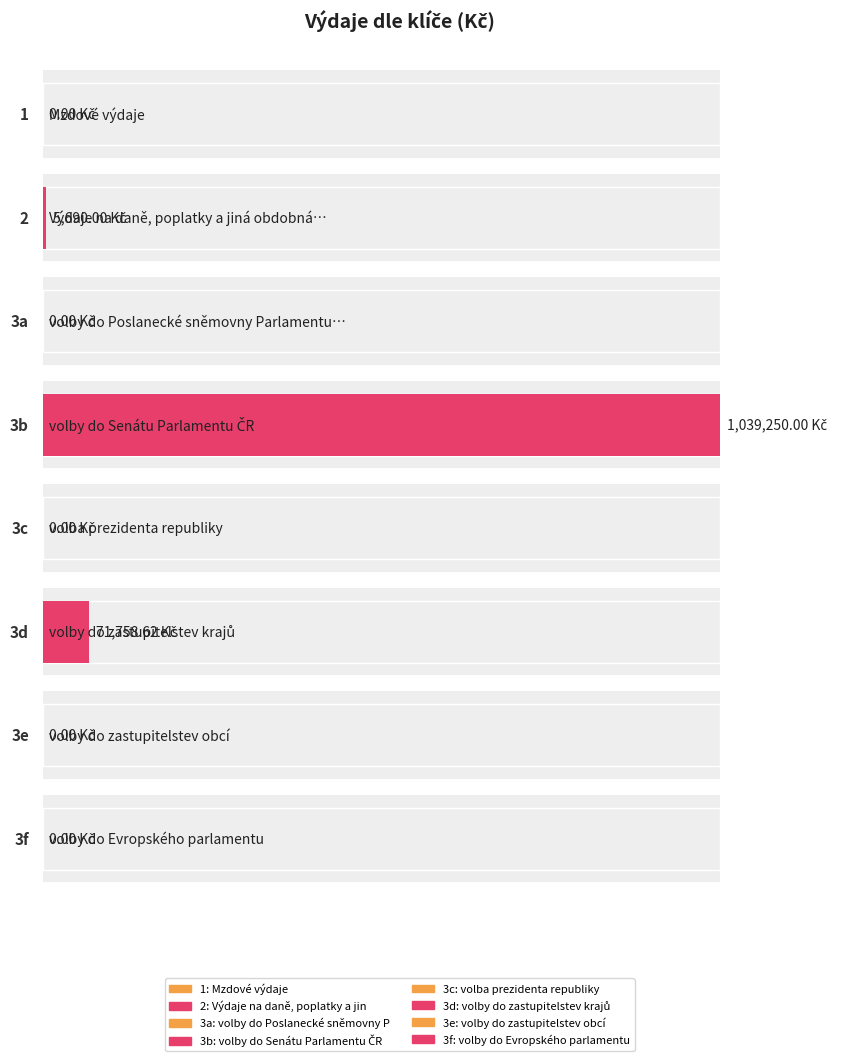

What is the greatest value displayed?

1039250.0